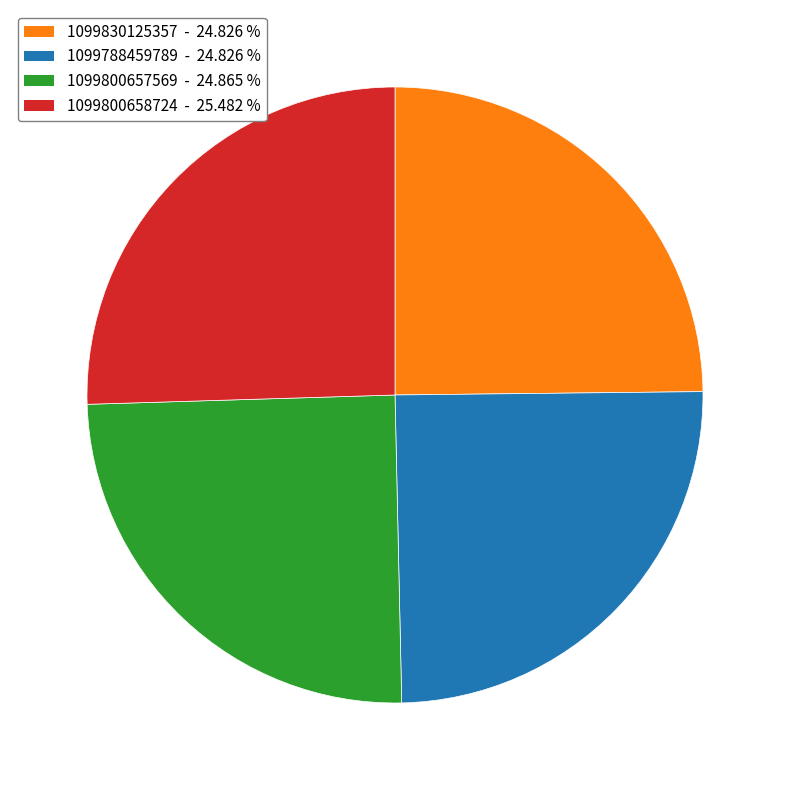

How many segments does this pie chart have?

4